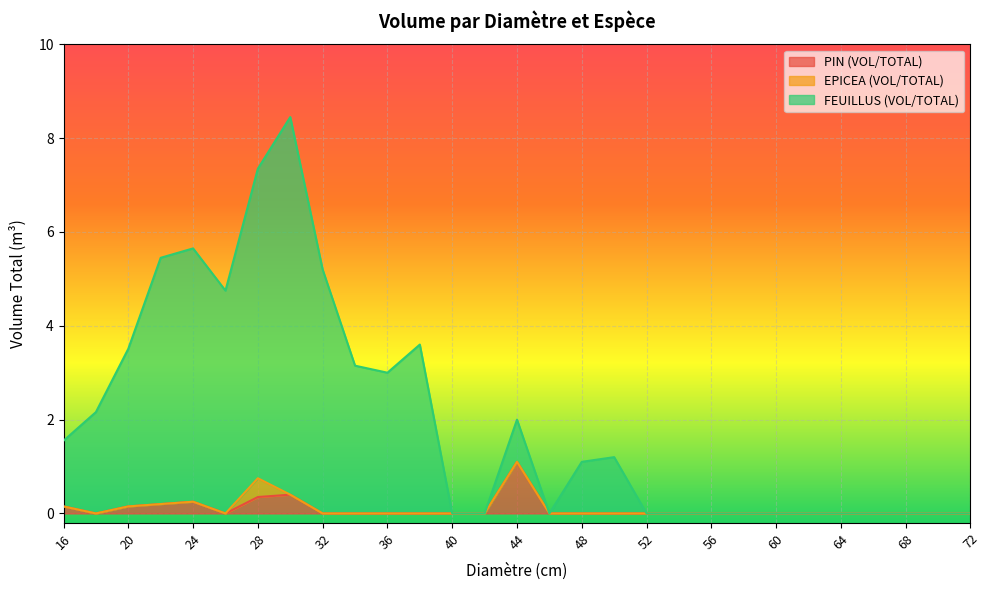

Is the value of FEUILLUS (VOL/TOTAL) at 64 greater than the value of PIN (VOL/TOTAL) at 70?

No